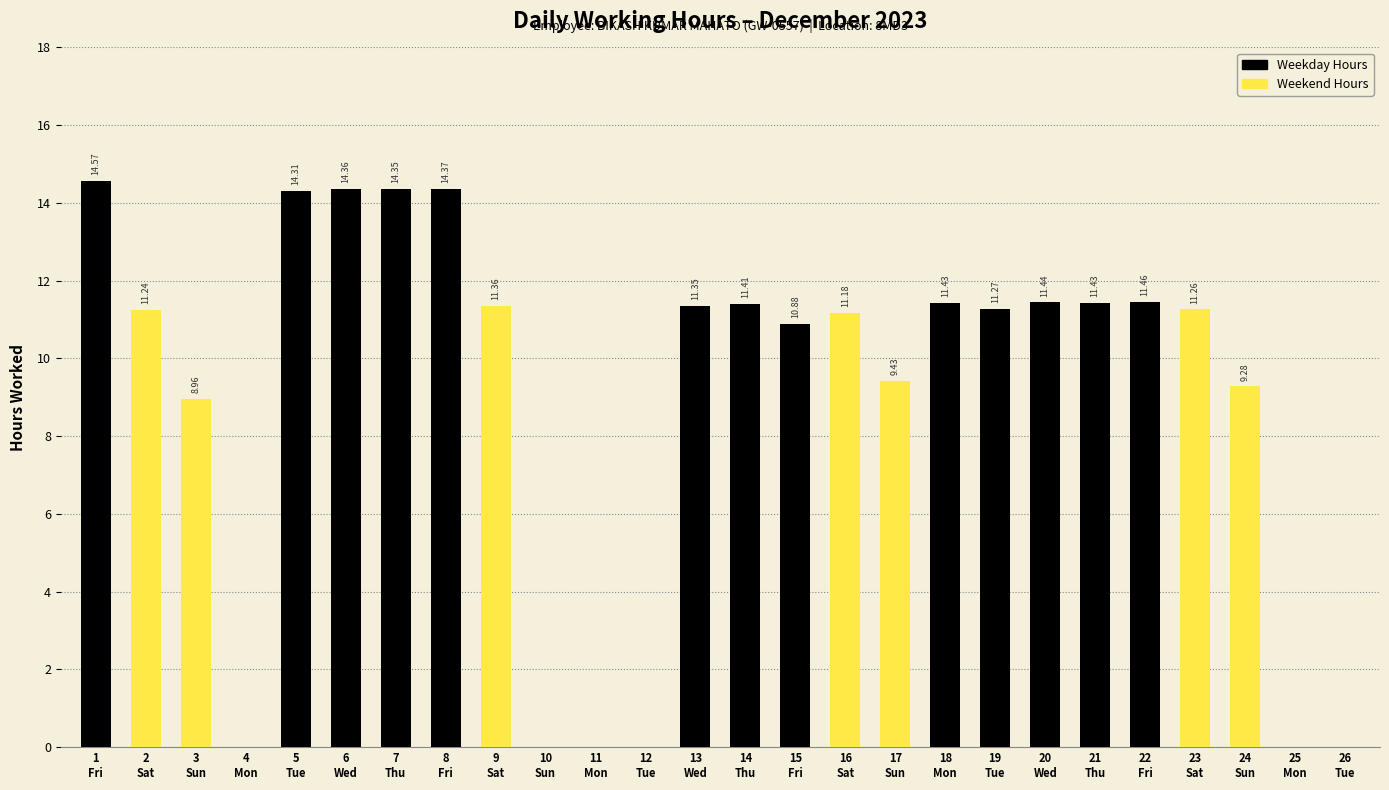

True or false: the data shows 11.4 at 9
Sat.

True